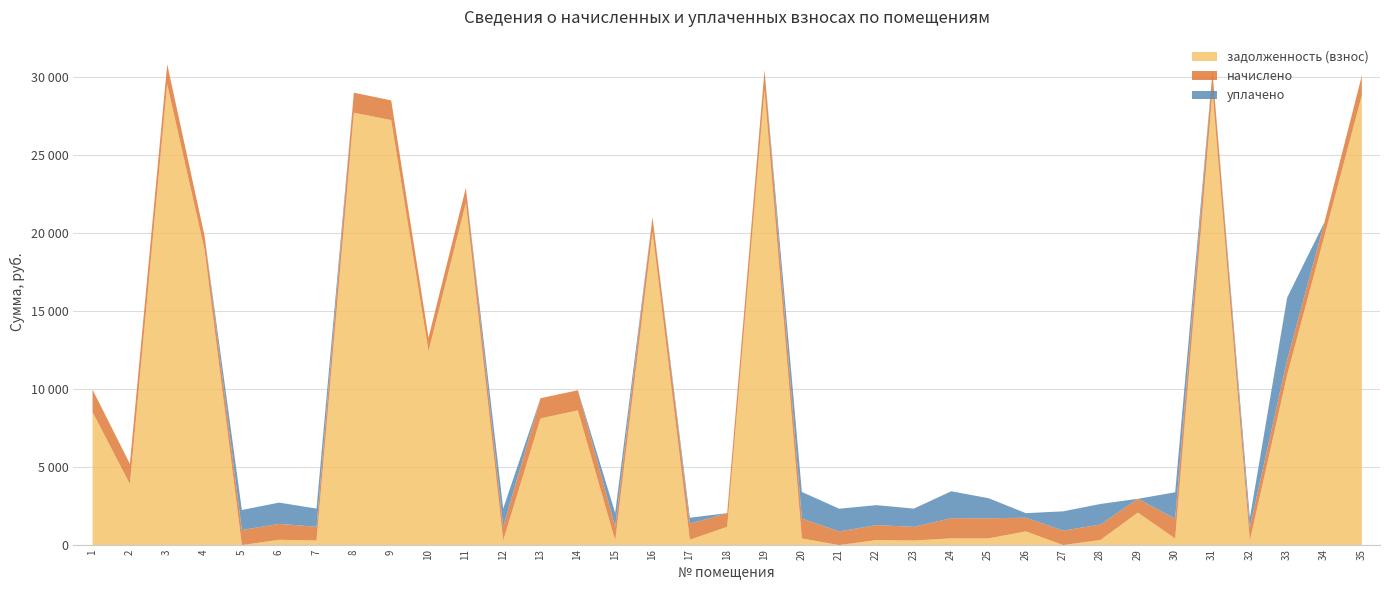

The value of задолженность (взнос) at 35 is 28884.6. True or false?

True